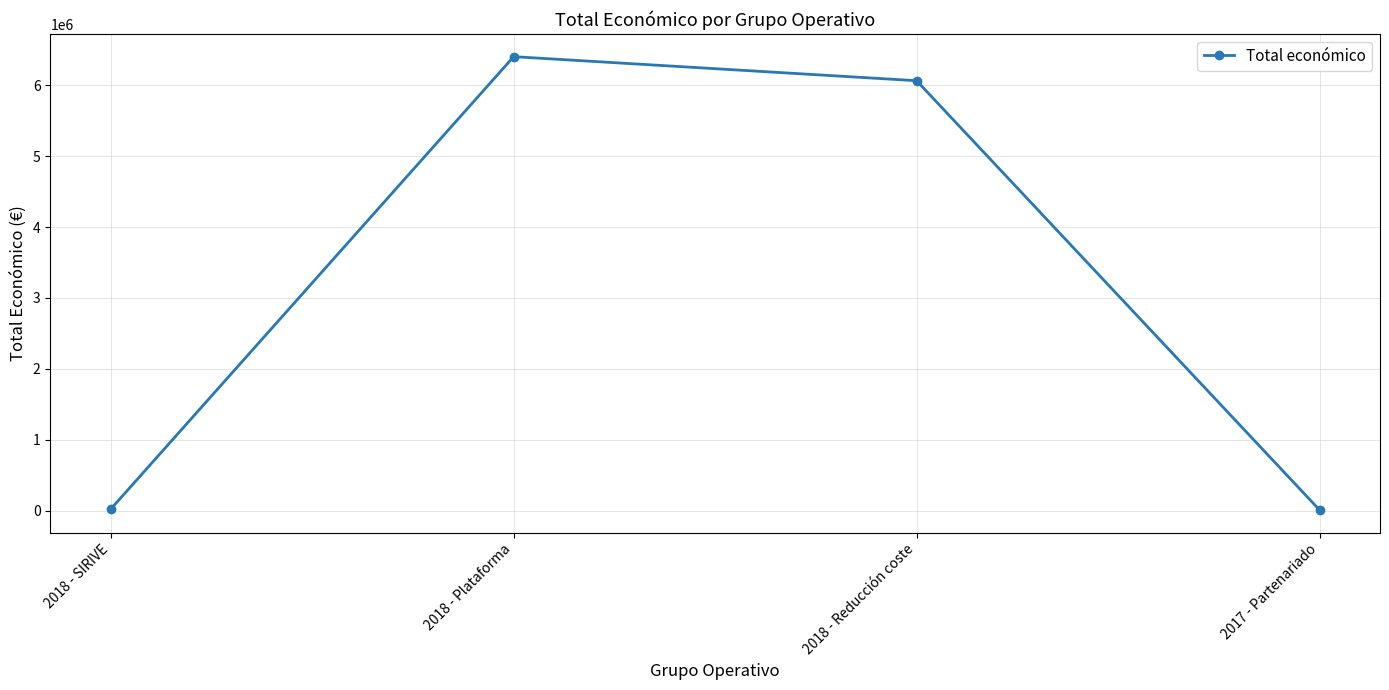

Which has a higher value, 2018 - Reducción coste or 2018 - SIRIVE?

2018 - Reducción coste